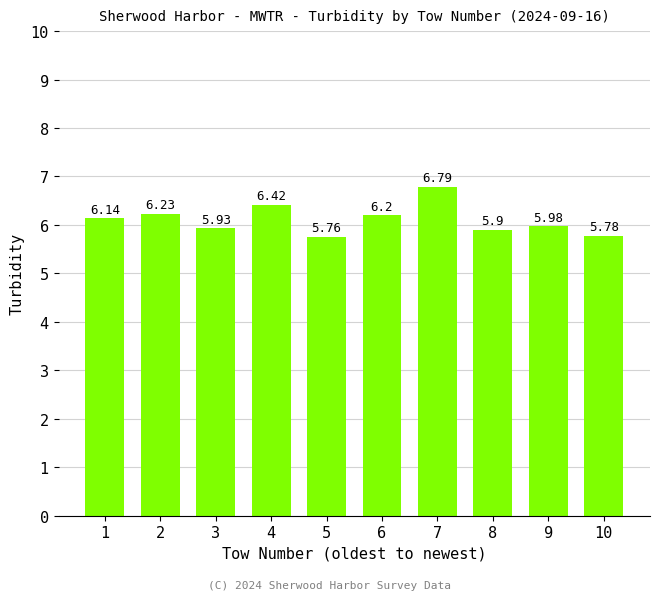

What is the difference between the maximum and minimum values?

1.0